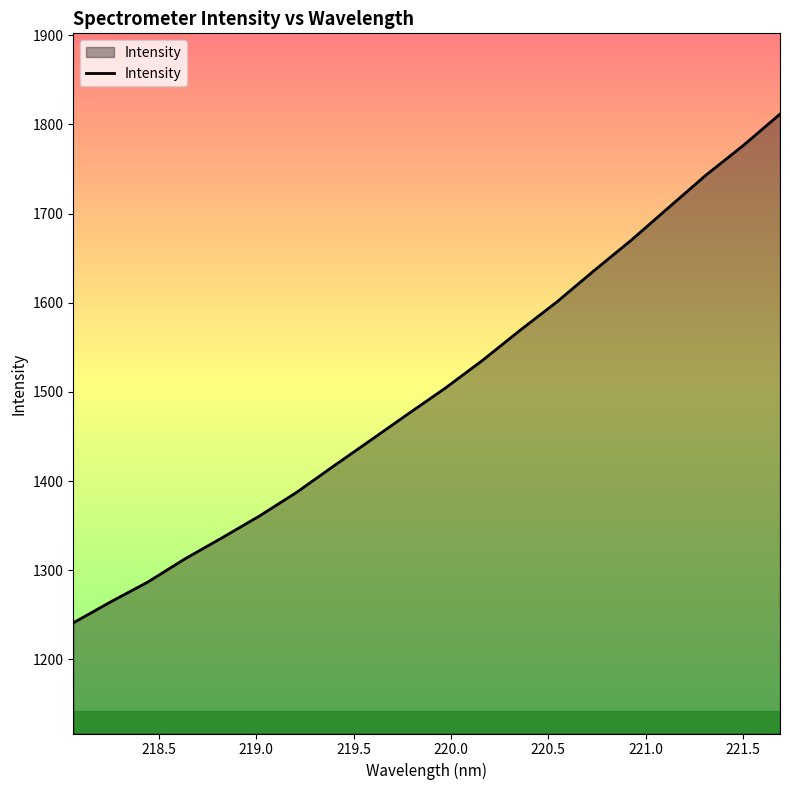

What is the minimum value shown in the chart?

1240.9